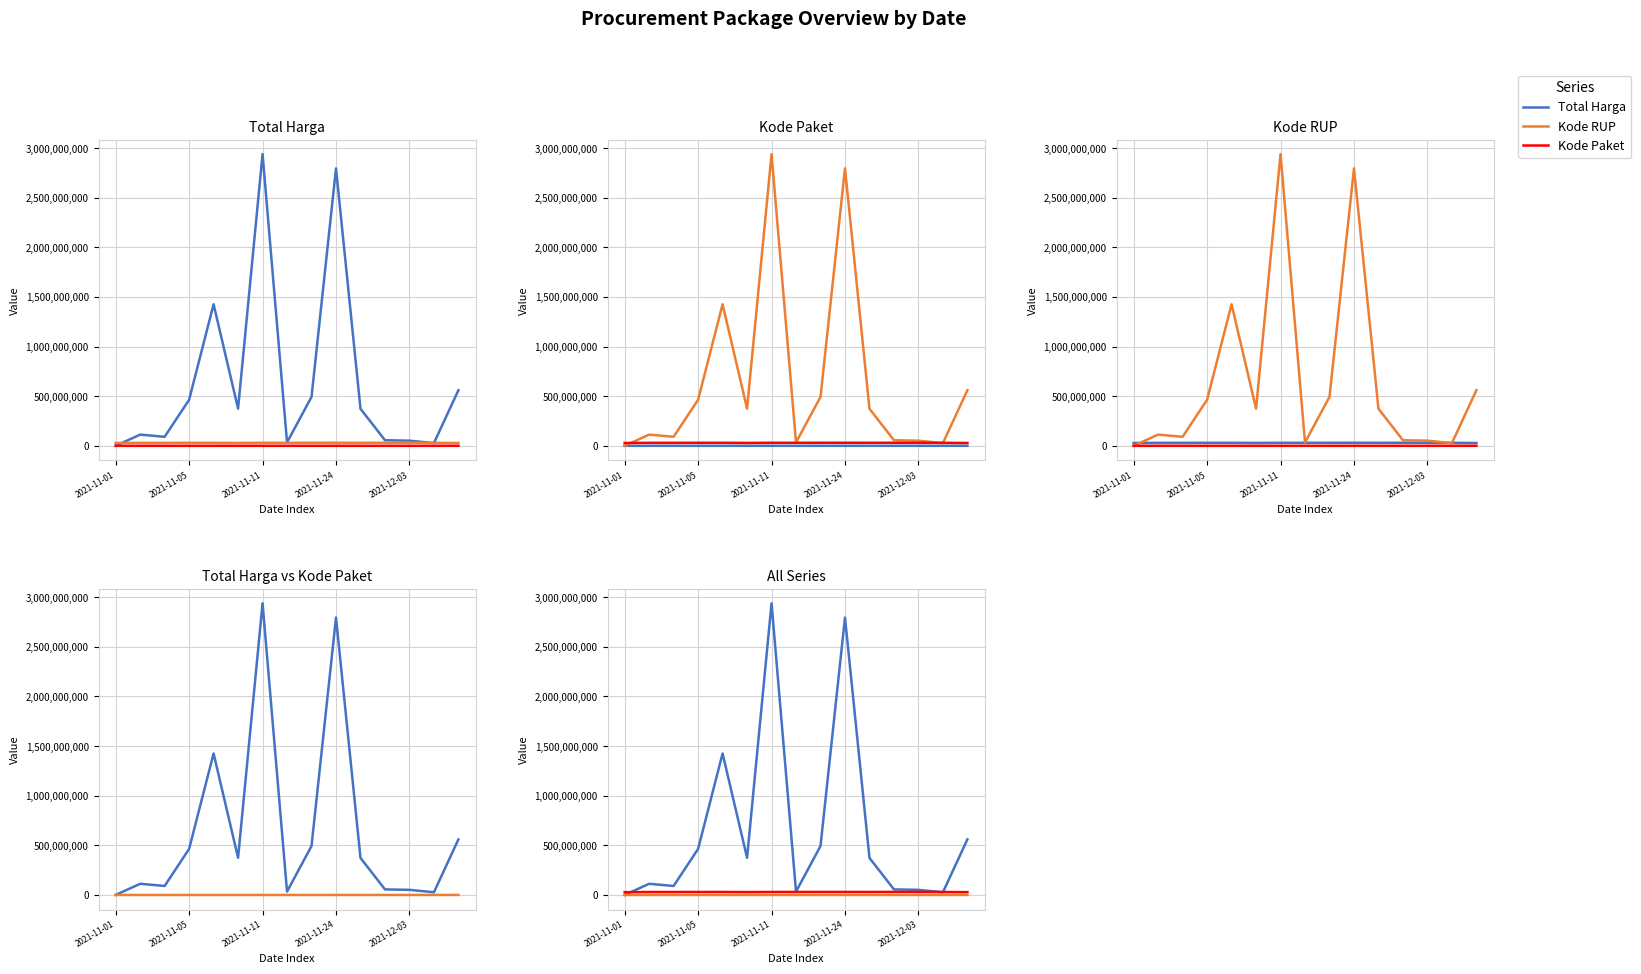

What is the label of the 4th point from the right?

11